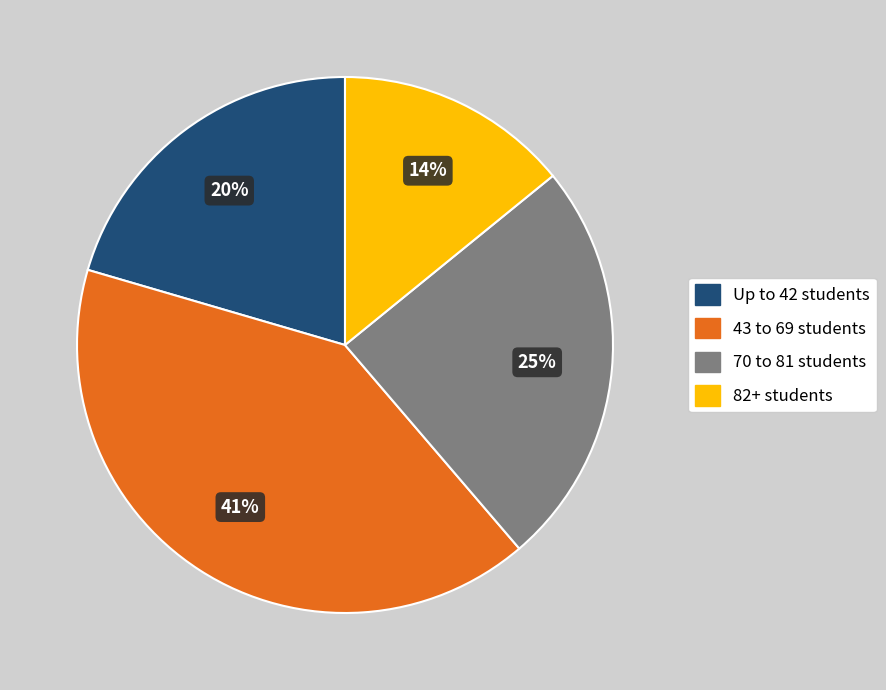

What percentage is the 43 to 69 students slice, to the nearest percent?

41%